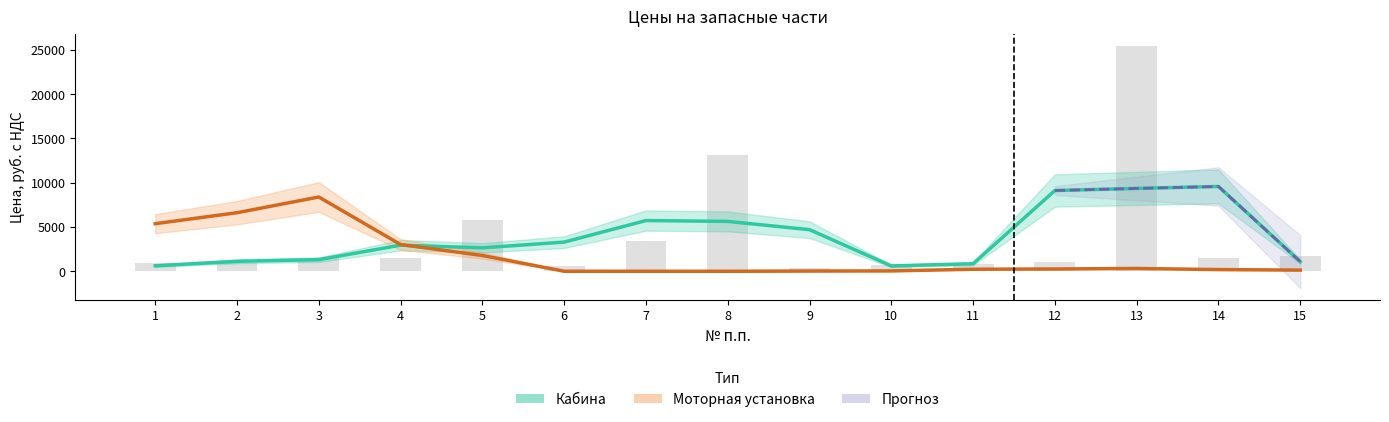

Between 11 and 10, which is larger?

11